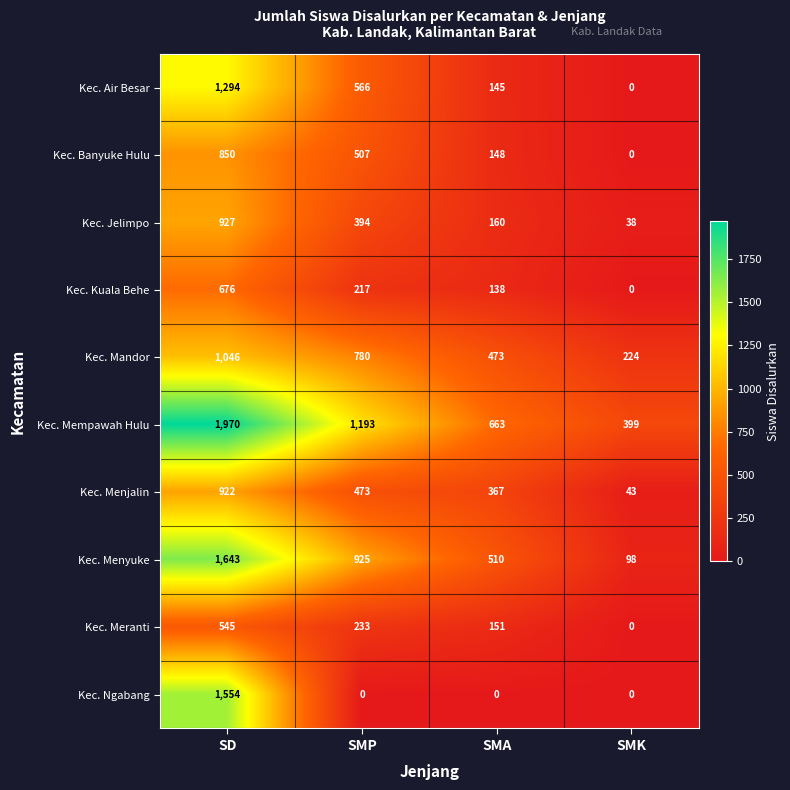

Which series has the widest spread of values?

Kec. Mempawah Hulu